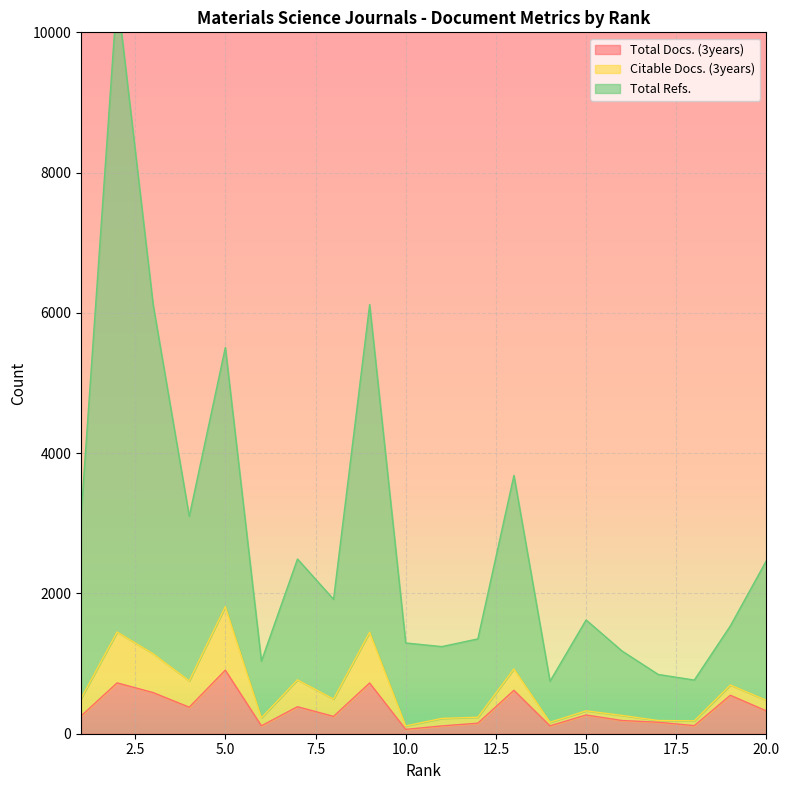

What is the difference between the second highest and second lowest values in the Total Docs. (3years) series?

614